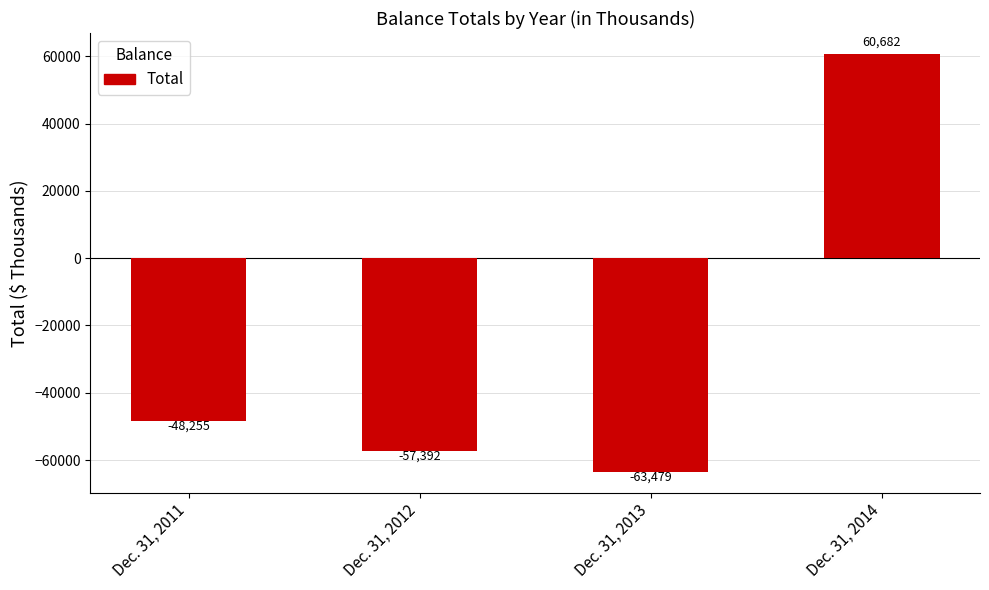

Read the value at Dec. 31, 2014, to the nearest 50.

60700